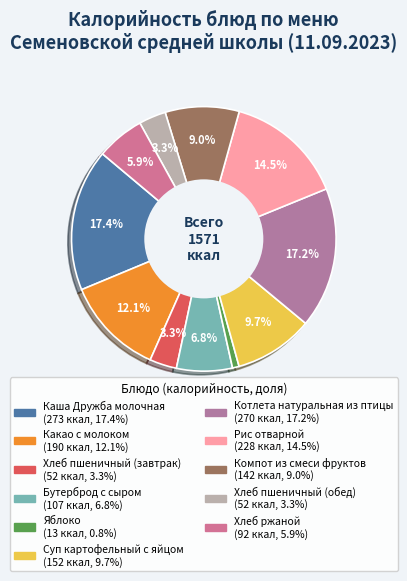

Count the number of slices in the pie.

11